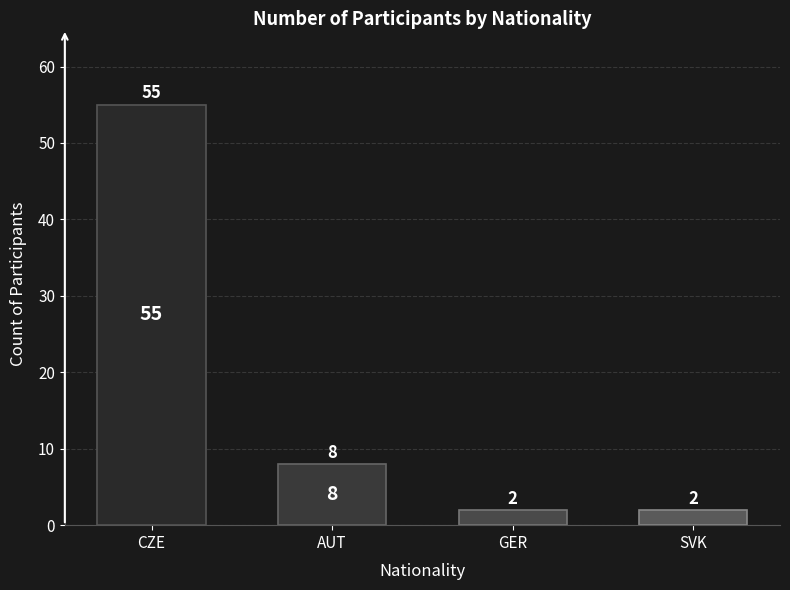

How many categories are shown in the chart?

4